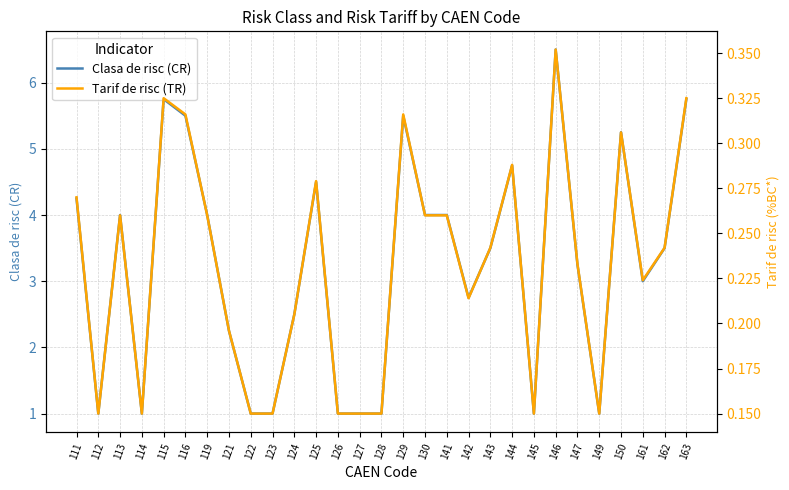

Reading left to right, transcribe all the data shown in this chart.

Clasa de risc (CR): 111=4.2	112=1.0	113=4.0	114=1.0	115=5.8	116=5.5	119=4.0	121=2.2	122=1.0	123=1.0	124=2.5	125=4.5	126=1.0	127=1.0	128=1.0	129=5.5	130=4.0	141=4.0	142=2.8	143=3.5	144=4.8	145=1.0	146=6.5	147=3.2	149=1.0	150=5.2	161=3.0	162=3.5	163=5.8
Tarif de risc (TR): 111=0.3	112=0.1	113=0.3	114=0.1	115=0.3	116=0.3	119=0.3	121=0.2	122=0.1	123=0.1	124=0.2	125=0.3	126=0.1	127=0.1	128=0.1	129=0.3	130=0.3	141=0.3	142=0.2	143=0.2	144=0.3	145=0.1	146=0.4	147=0.2	149=0.1	150=0.3	161=0.2	162=0.2	163=0.3